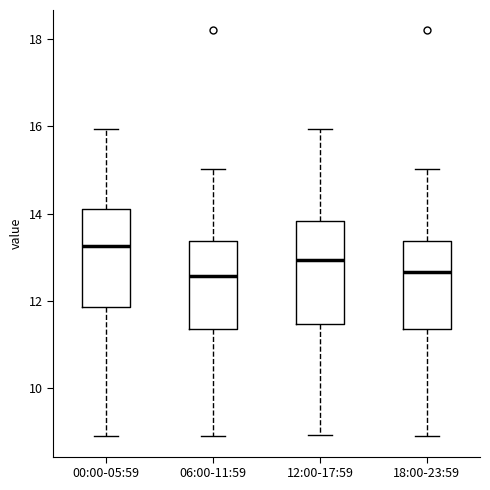

Which box's median line is the highest?

00:00-05:59